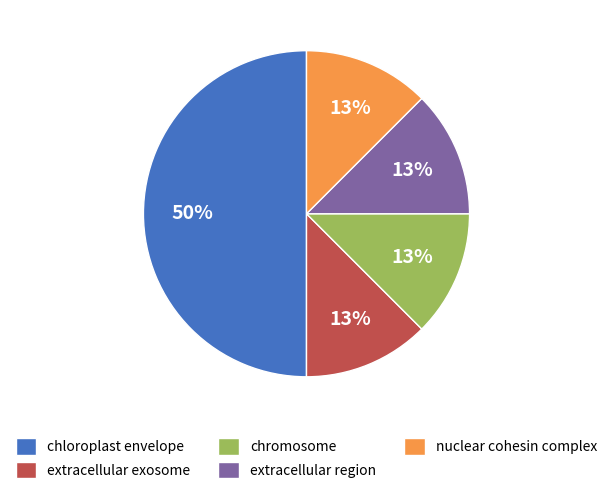

The nuclear cohesin complex slice represents 18% of the pie. True or false?

False